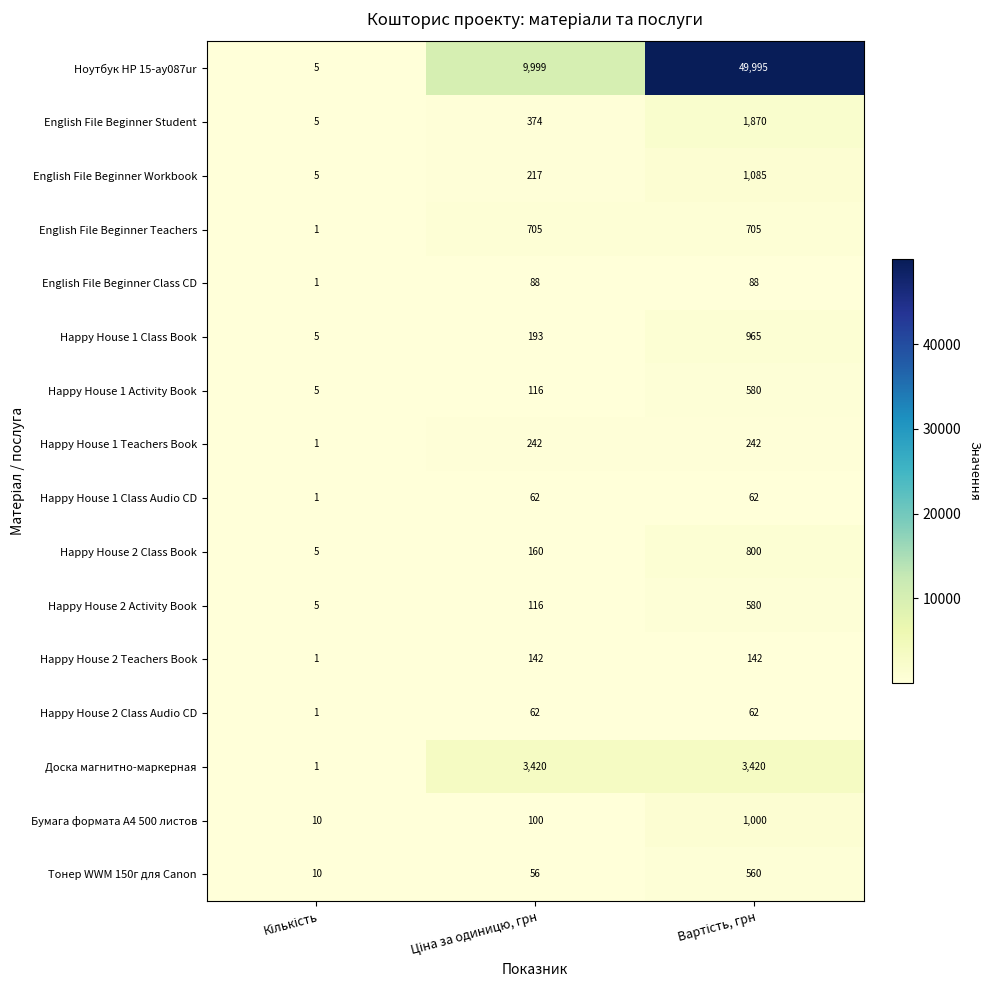

Which series has the largest range (max minus min)?

Ноутбук HP 15-ay087ur